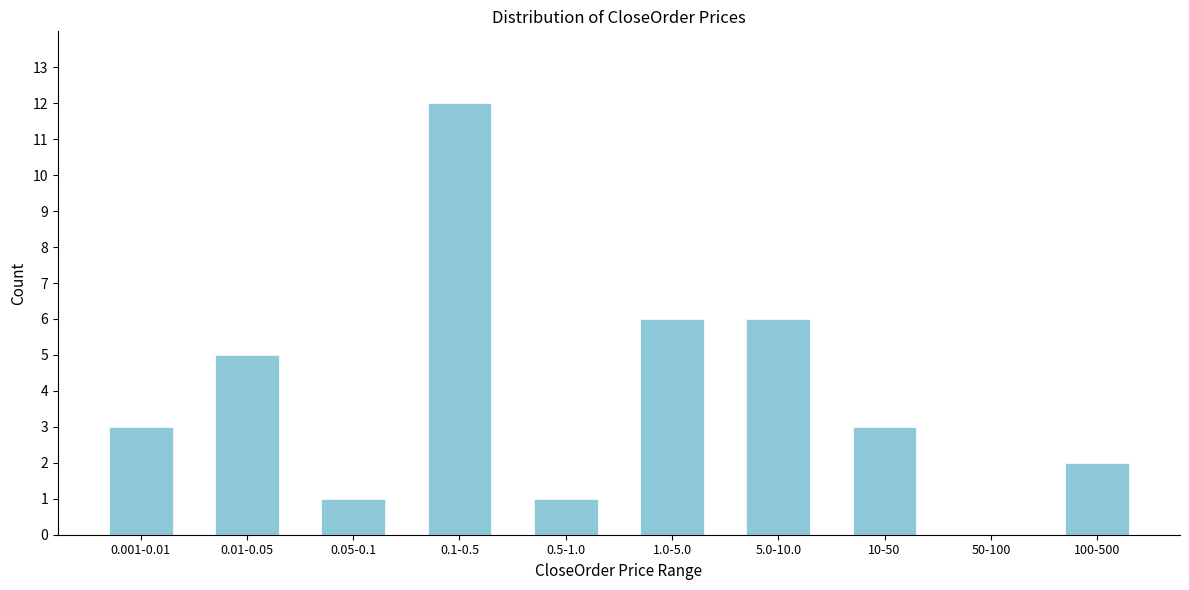

Reading left to right, list all the values displayed in this chart.

0.001-0.01=3	0.01-0.05=5	0.05-0.1=1	0.1-0.5=12	0.5-1.0=1	1.0-5.0=6	5.0-10.0=6	10-50=3	50-100=0	100-500=2